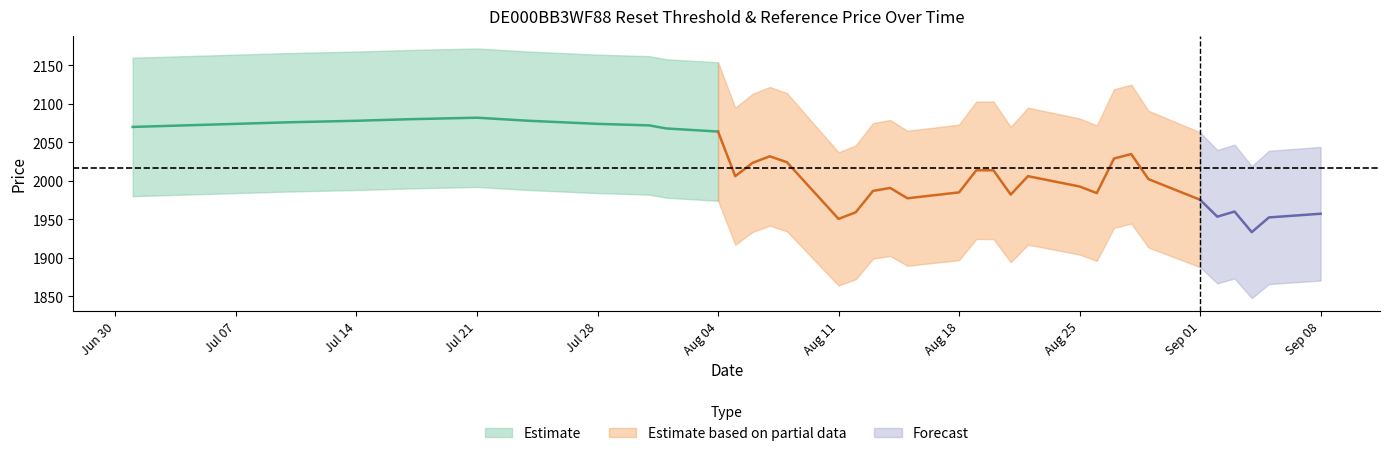

What is the label of the 28th point from the right?

2025-07-31